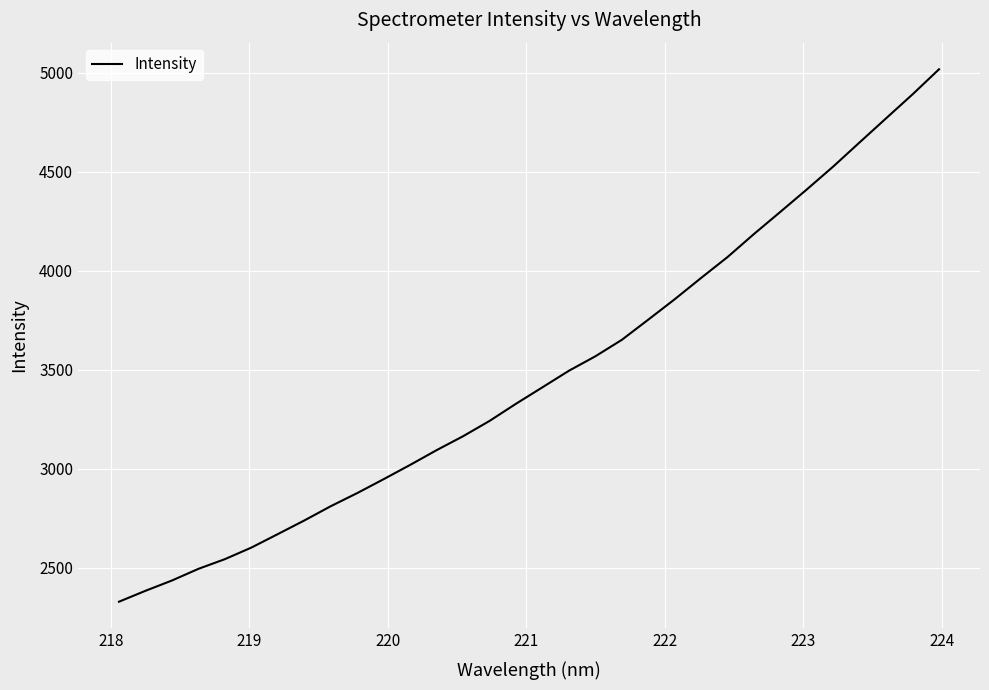

What is the greatest value displayed?

5018.5